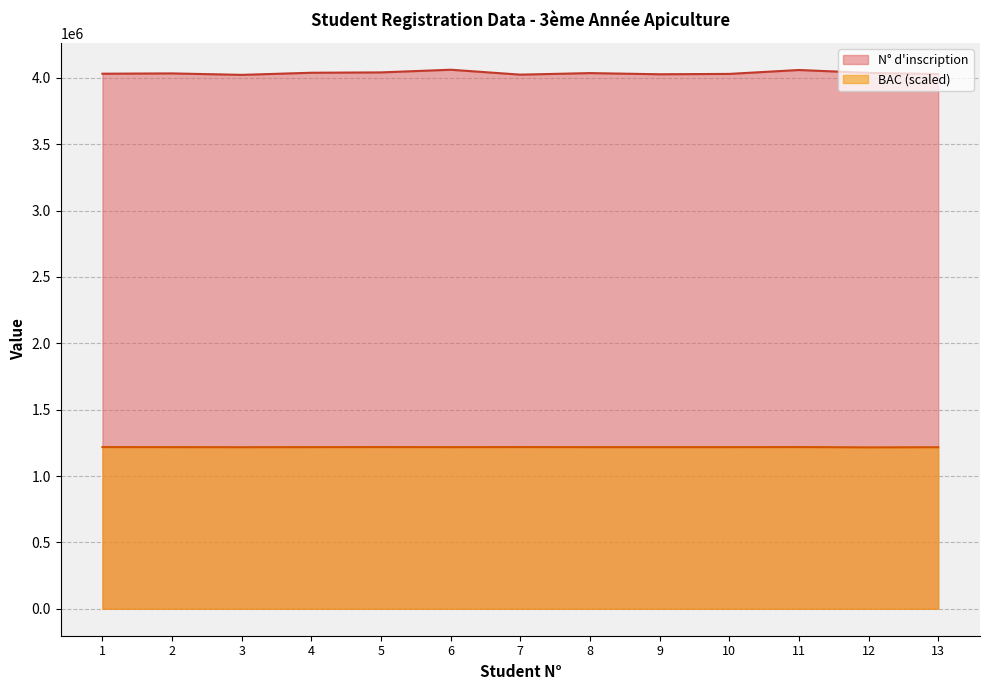

Which series has the widest spread of values?

N° d'inscription